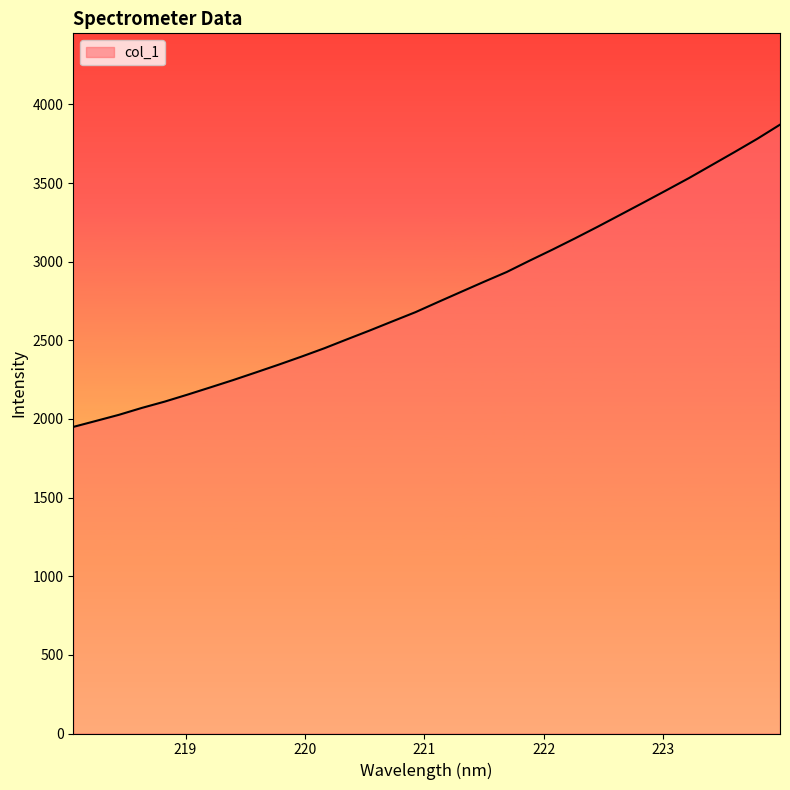

Count the number of categories in the chart.

32